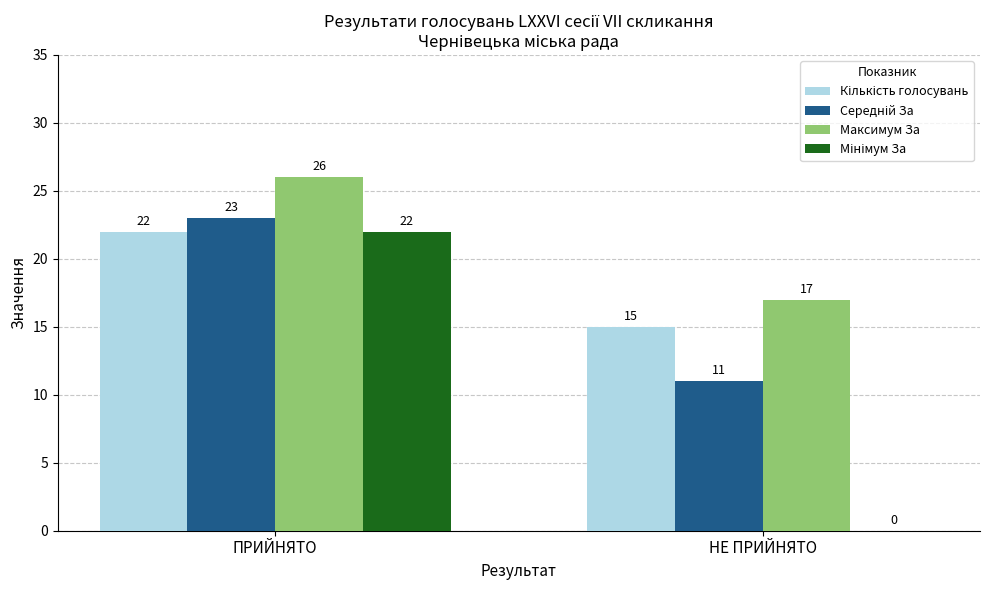

Where is Максимум За nearest to the value 21?

НЕ ПРИЙНЯТО